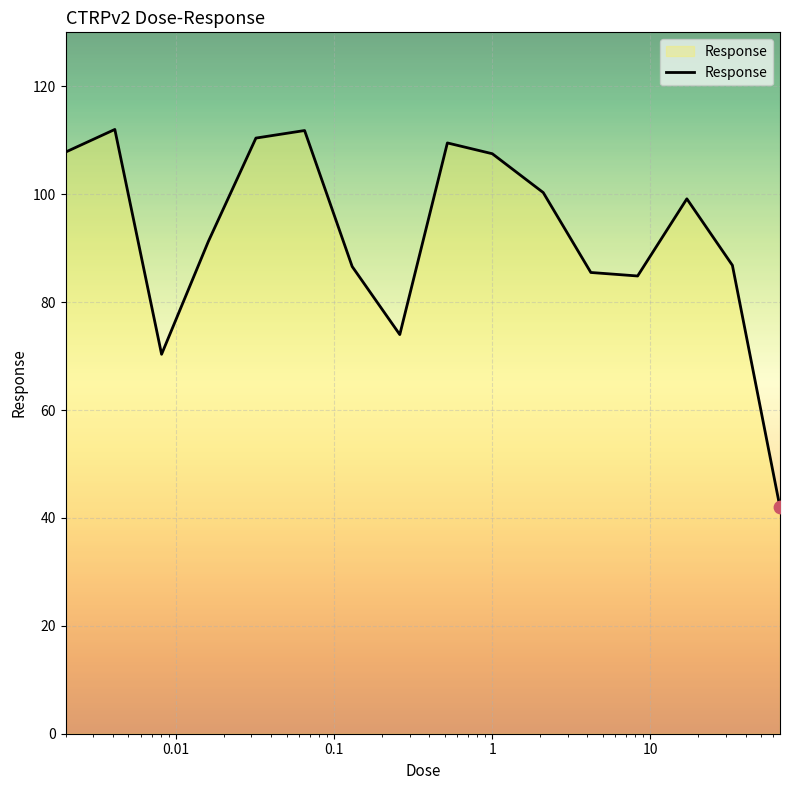

What is the smallest value displayed?

42.0